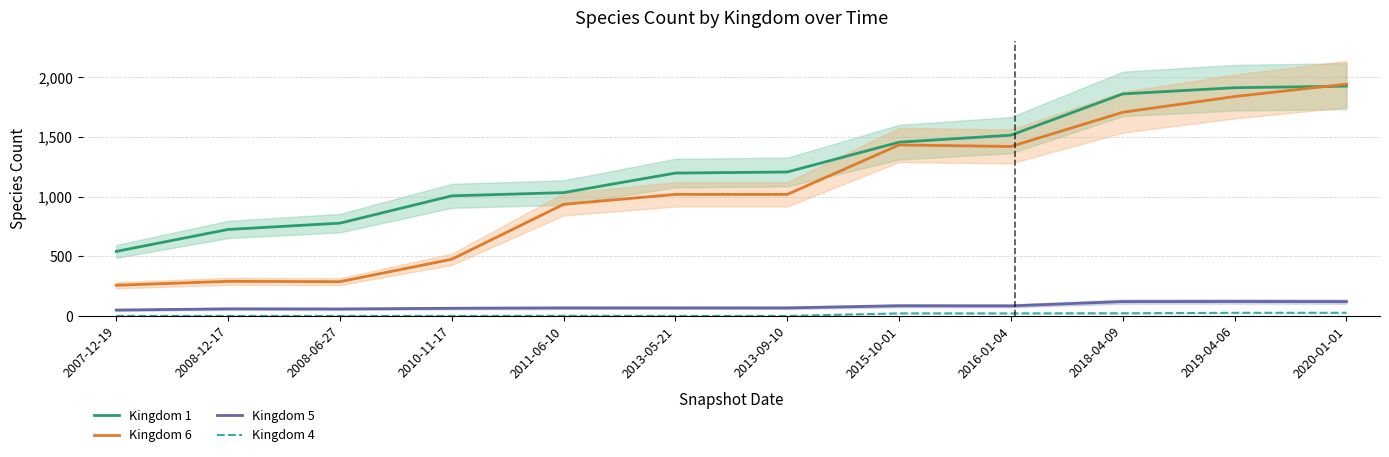

Which series changed the most between 2007-12-19 and 2020-01-01?

Kingdom 6